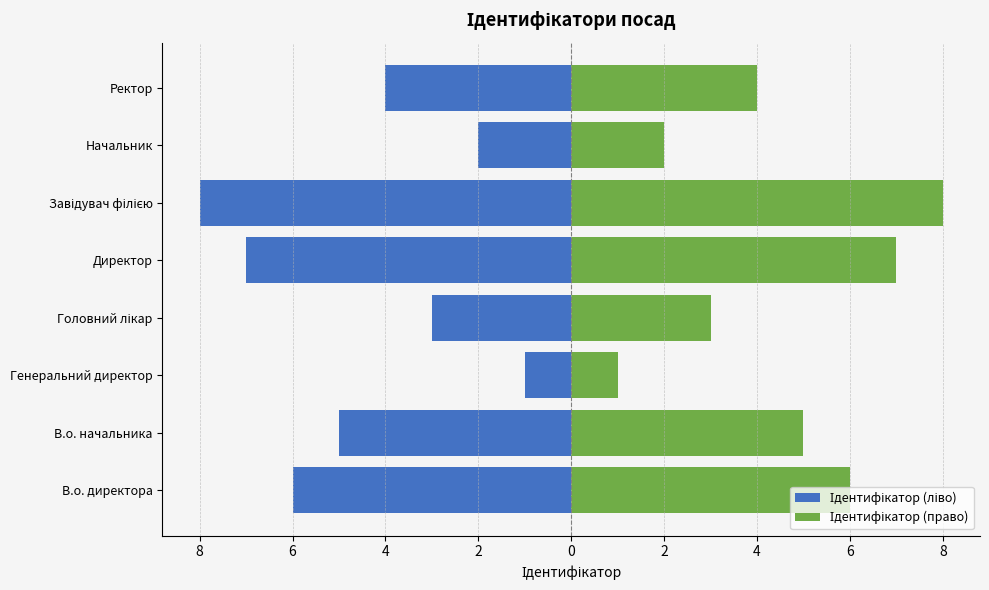

Does the chart contain stacked bars?

No